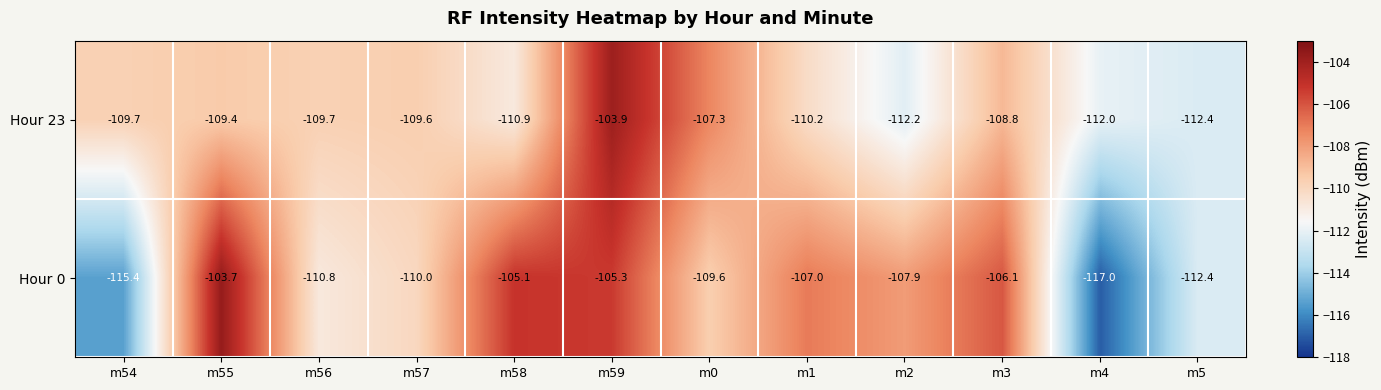

How many distinct data groups are displayed?

2